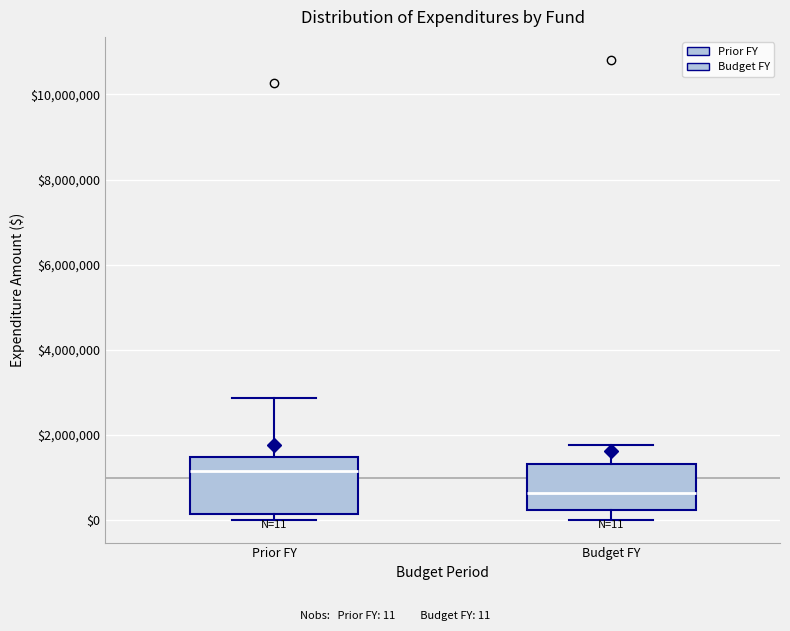

Which box's median line is the highest?

Prior FY